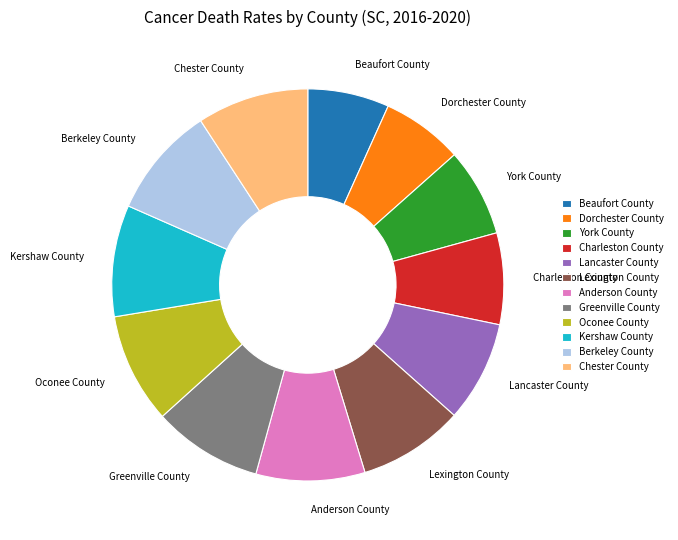

The Lancaster County slice represents 8% of the pie. True or false?

True